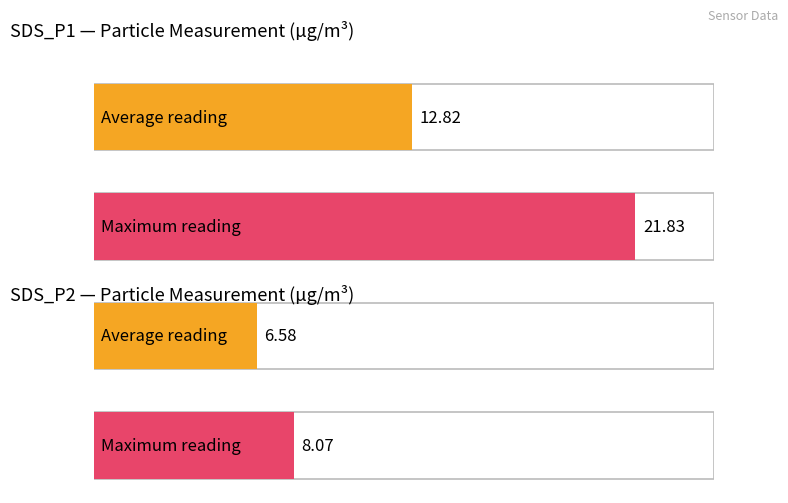

Is it true that SDS_P2 equals 6.6 at 00:20?

True